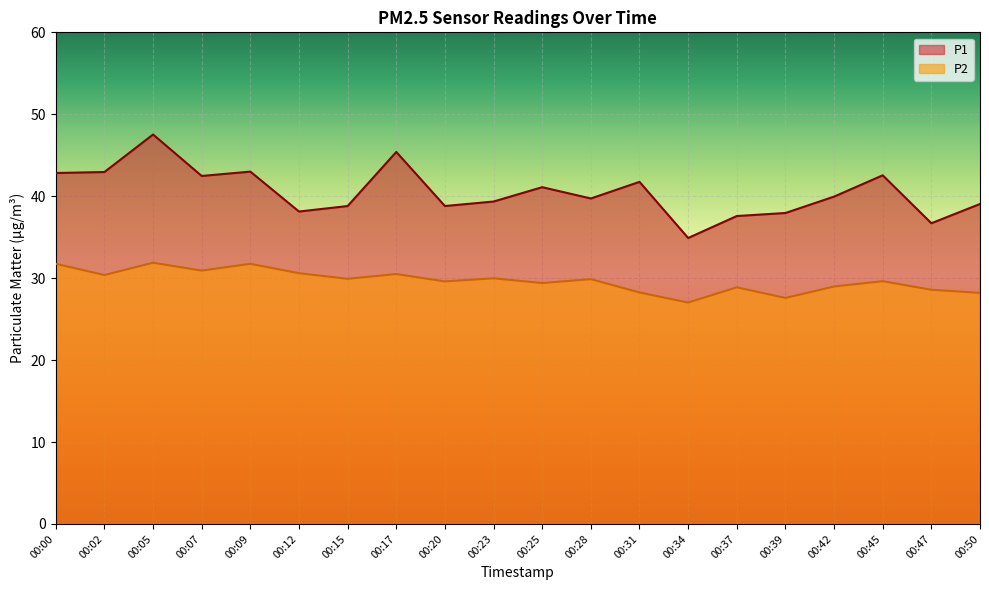

Reading right to left, transcribe all the data shown in this chart.

P1: 39.0	36.7	42.5	40.0	38.0	37.6	34.9	41.8	39.7	41.1	39.4	38.8	45.4	38.8	38.1	43.0	42.5	47.5	43.0	42.8
P2: 28.2	28.6	29.6	29.0	27.6	28.9	27.0	28.2	29.9	29.4	30.0	29.6	30.5	29.9	30.6	31.8	30.9	31.9	30.4	31.8